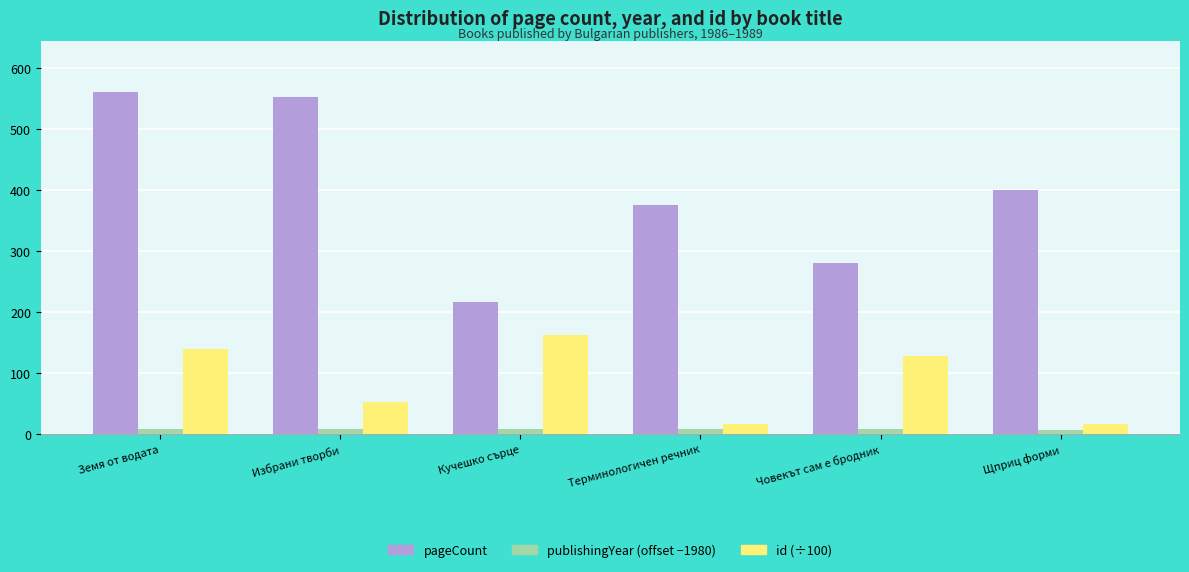

At which category is the sum across all series the highest?

Земя от водата